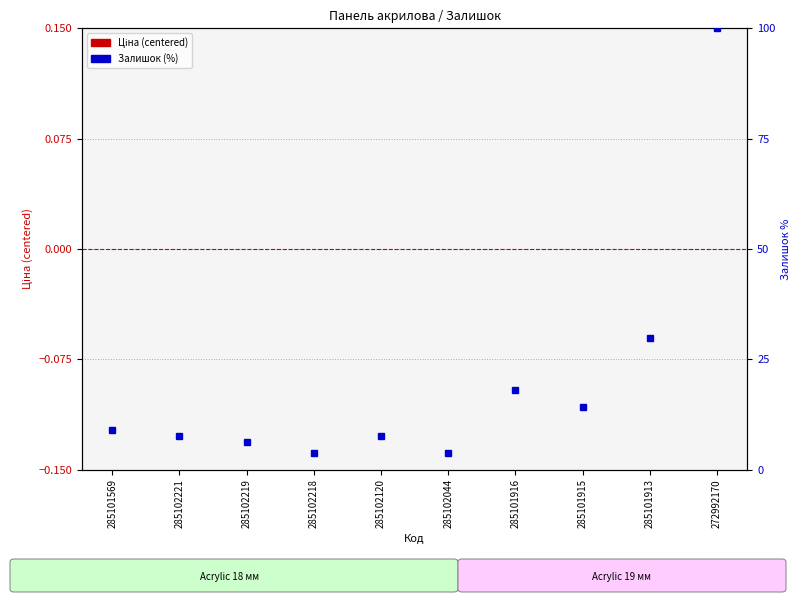

What is the label of the 9th bar from the right?

285102221